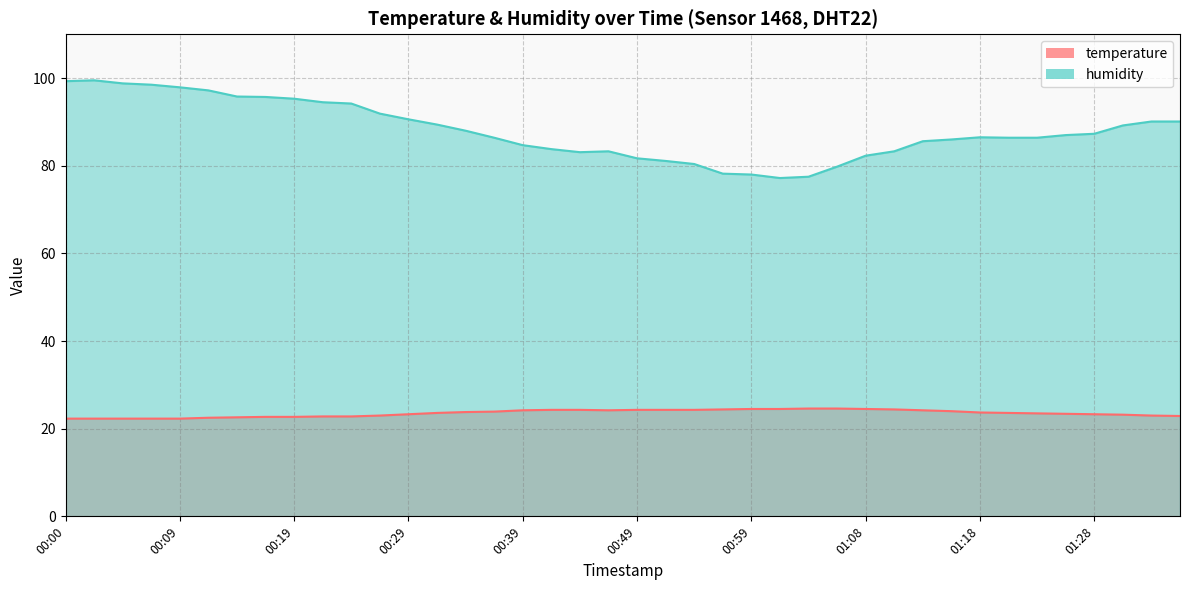

What is the total value across all series at 00:27?

114.9